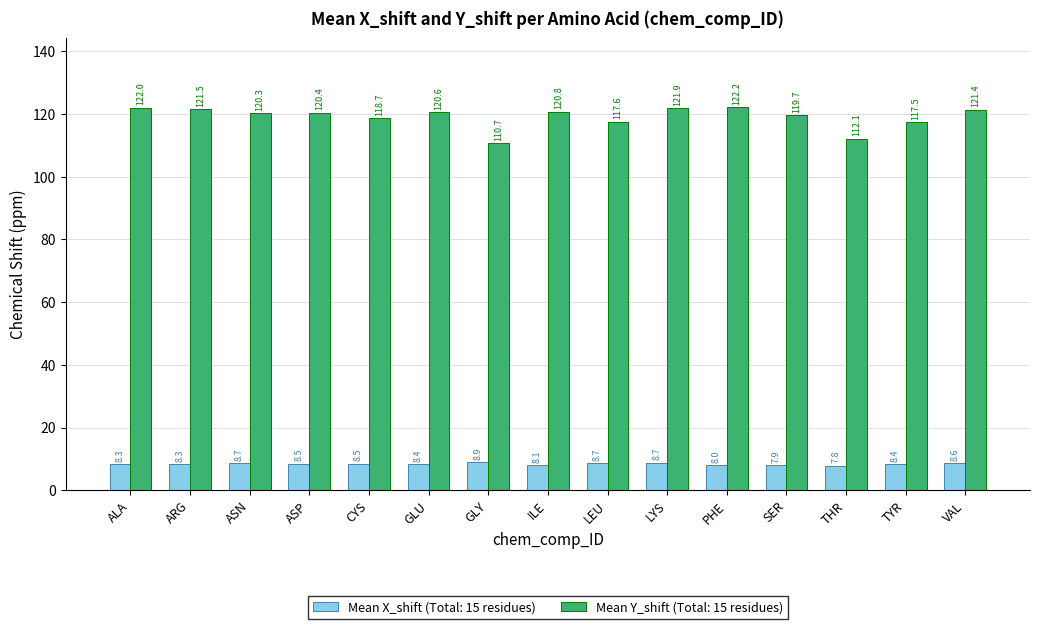

Between GLU and GLY, which series saw the biggest shift?

Mean Y_shift (Total: 15 residues)